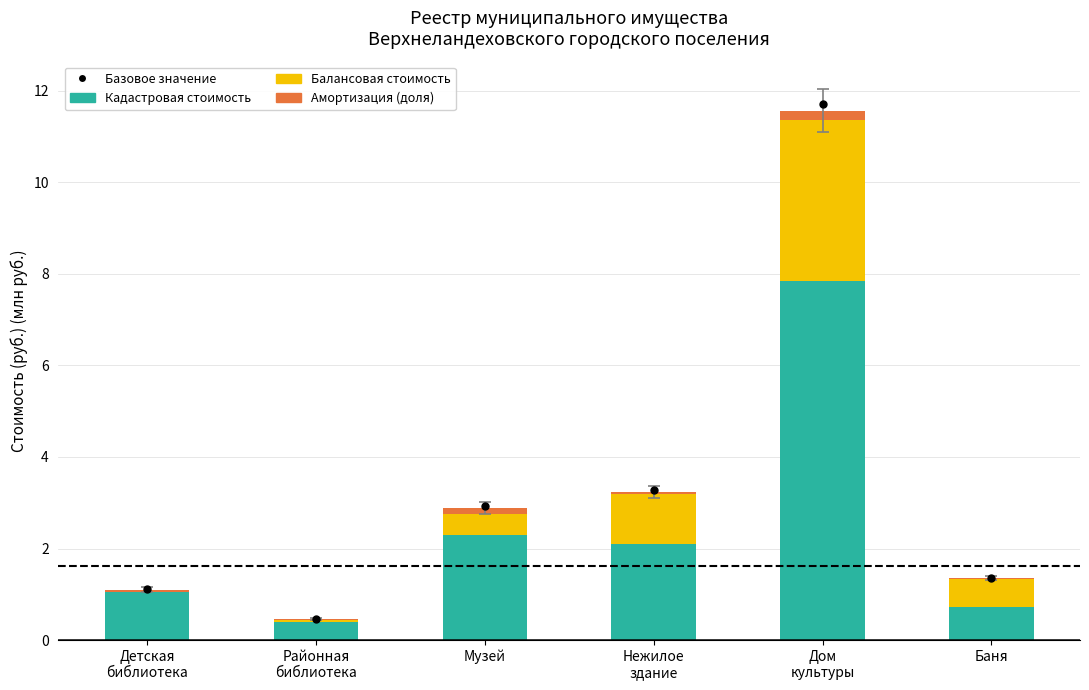

Reading left to right, what are all the values shown in this chart?

Базовое значение: 1.1	0.5	2.9	3.3	11.7	1.4
Кадастровая стоимость: 1.0	0.4	2.3	2.1	7.8	0.7
Балансовая стоимость: 0.0	0.0	0.5	1.1	3.5	0.6
Амортизация (доля): 0.1	0.0	0.1	0.1	0.2	0.0